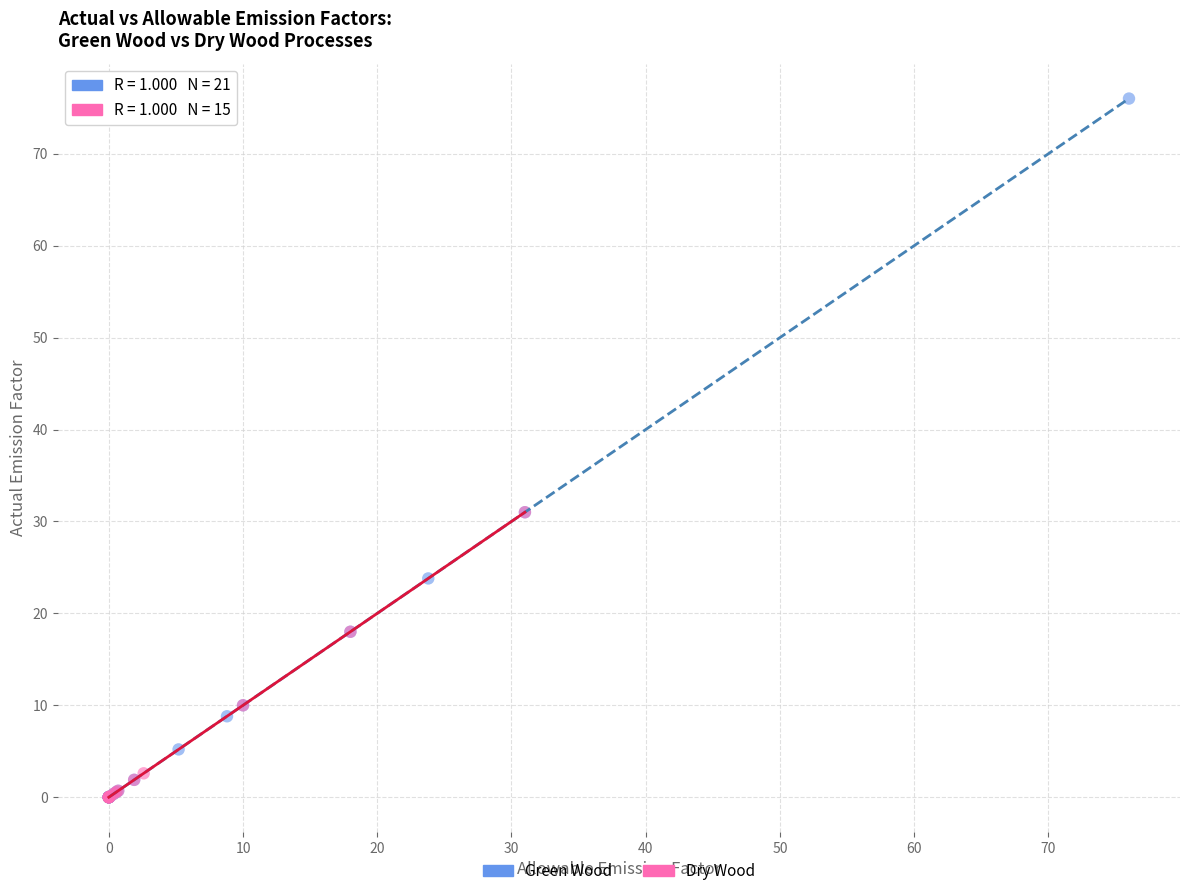

What are all the series names shown in the legend?

Green Wood, Dry Wood